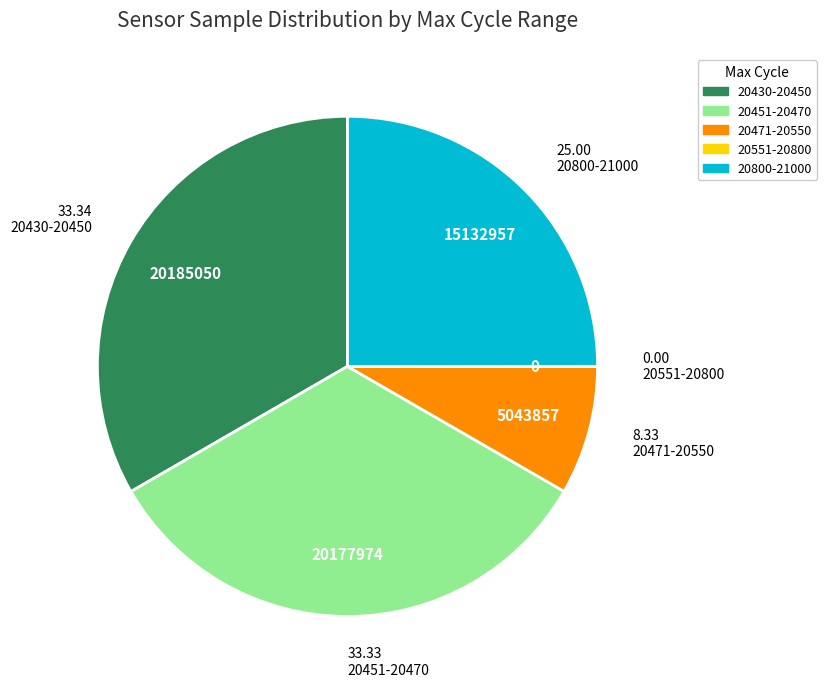

Is there a majority slice in this chart?

No